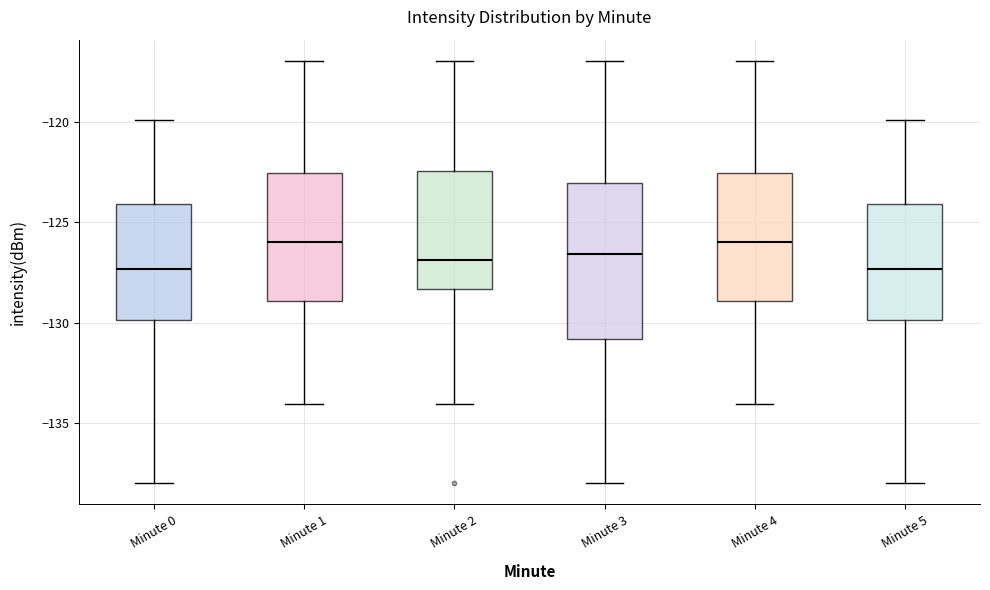

Reading left to right, read every box against the y-axis: the position of its median line, the range the box covers, and the ends of its whiskers. The values are not printed on the chart, so give them approximately, as read against the axis.

Minute 0: median -127.5, box -130.0 to -124.0, whiskers -138.0 to -120.0
Minute 1: median -126.0, box -129.0 to -122.5, whiskers -134.0 to -117.0
Minute 2: median -127.0, box -128.5 to -122.5, whiskers -134.0 to -117.0
Minute 3: median -126.5, box -131.0 to -123.0, whiskers -138.0 to -117.0
Minute 4: median -126.0, box -129.0 to -122.5, whiskers -134.0 to -117.0
Minute 5: median -127.5, box -130.0 to -124.0, whiskers -138.0 to -120.0